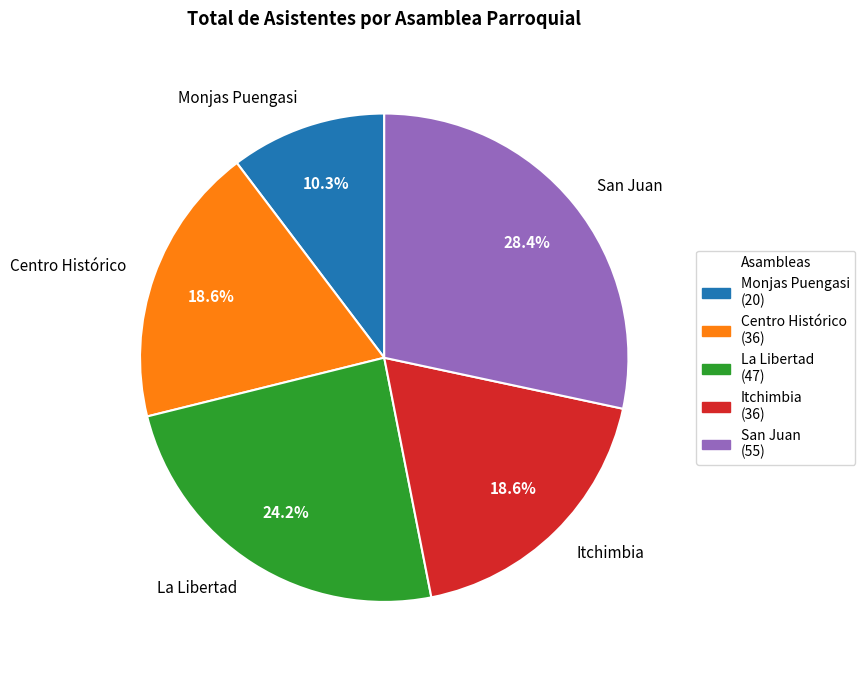

To the nearest percent, what is the difference between the La Libertad and San Juan slice percentages?

4%